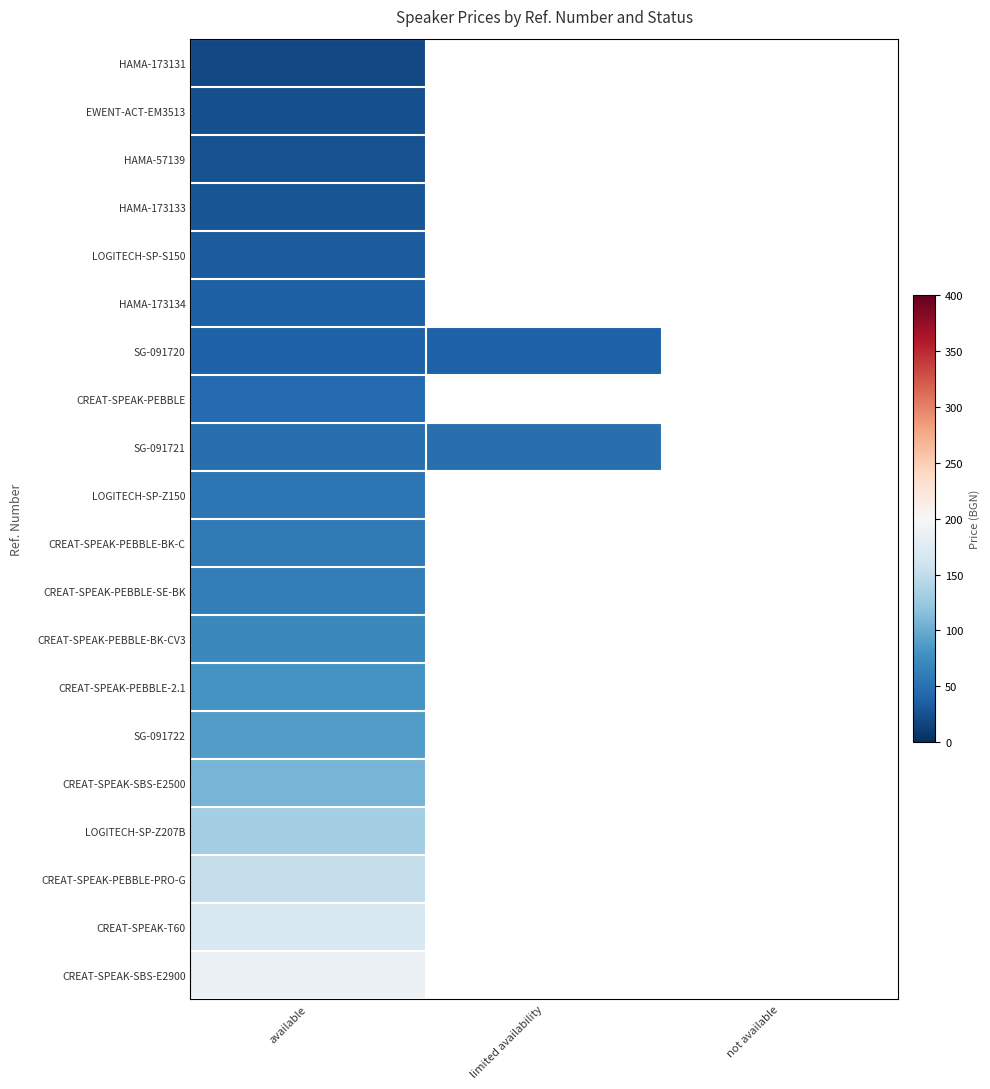

How many values in HAMA-173131 are above zero?

1